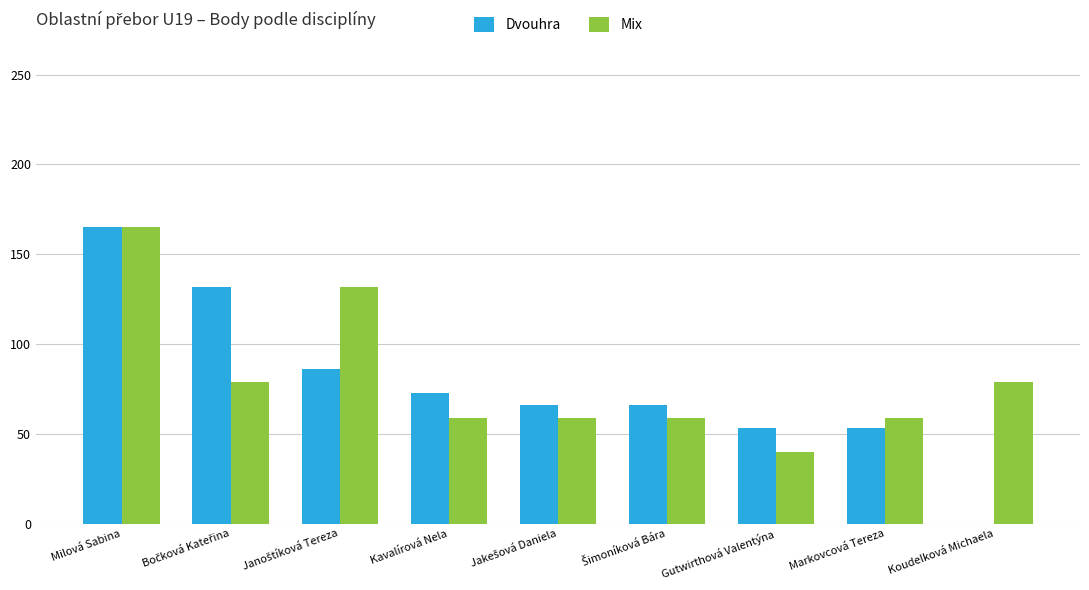

At which category is the sum across all series the highest?

Milová Sabina